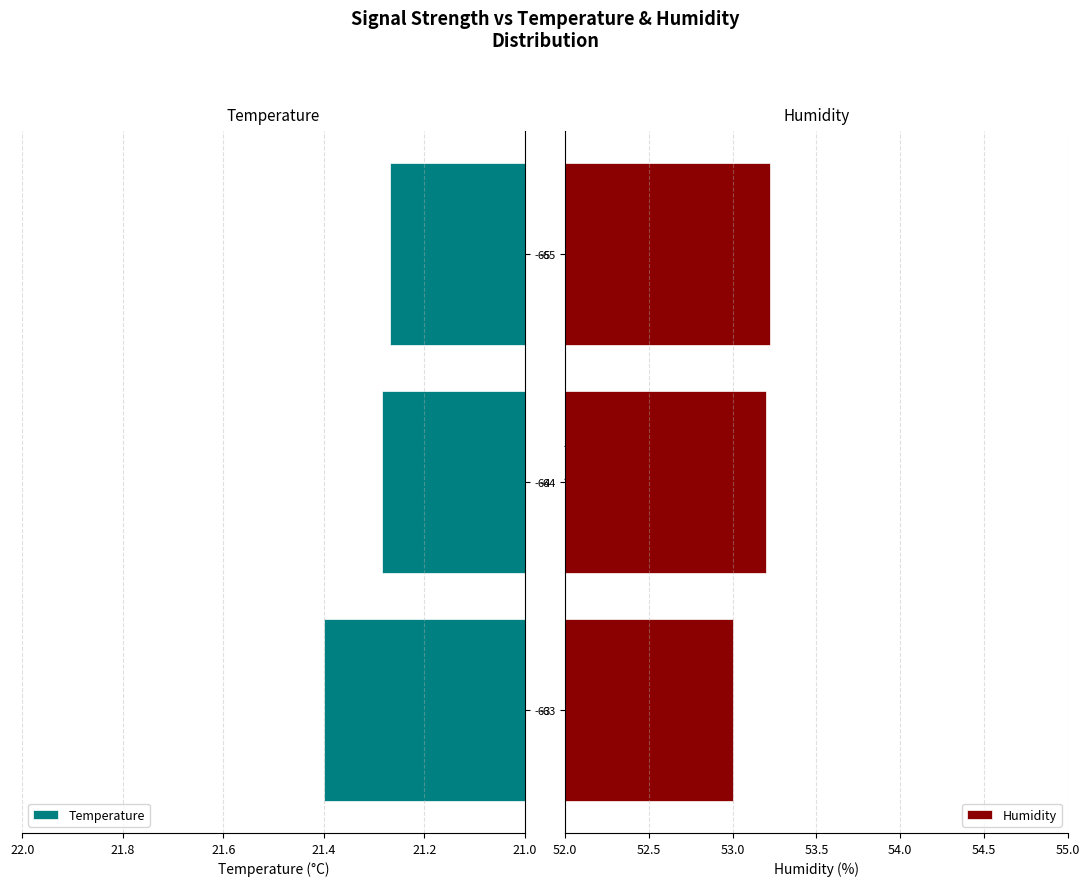

How many values in the Humidity series exceed 53?

2